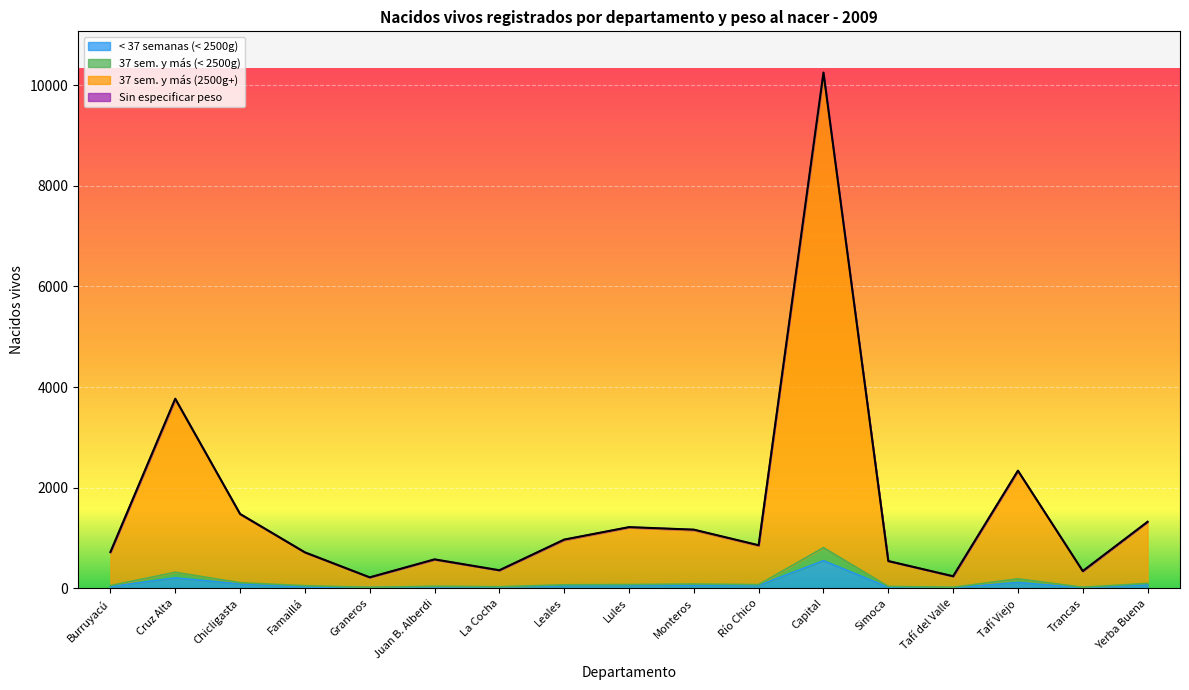

True or false: < 37 semanas (< 2500g) has a value of 20 at Simoca.

True